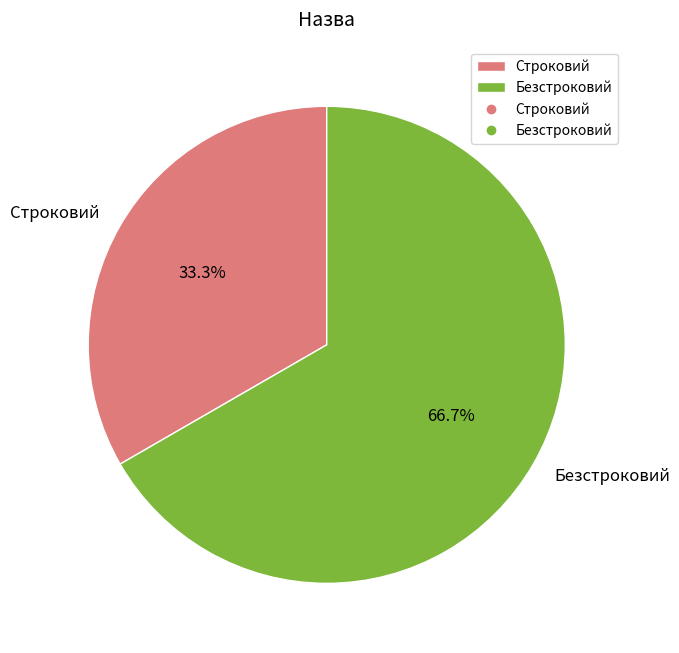

True or false: Безстроковий accounts for 73% of the total.

False